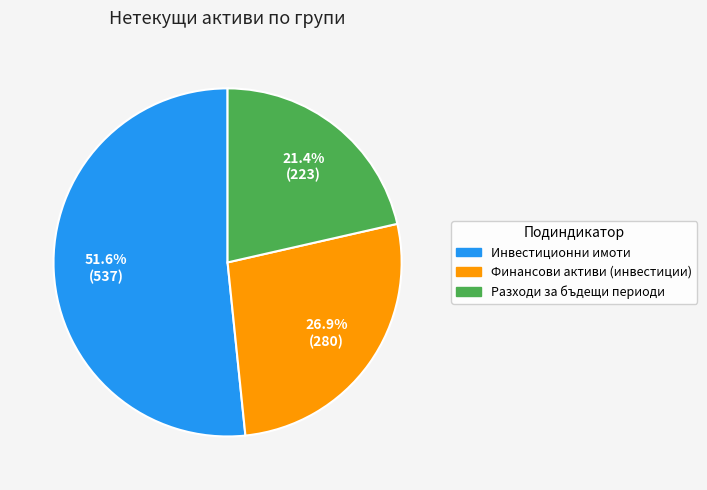

Combined, what portion of the pie is Инвестиционни имоти and Финансови активи (инвестиции)?

78.6%